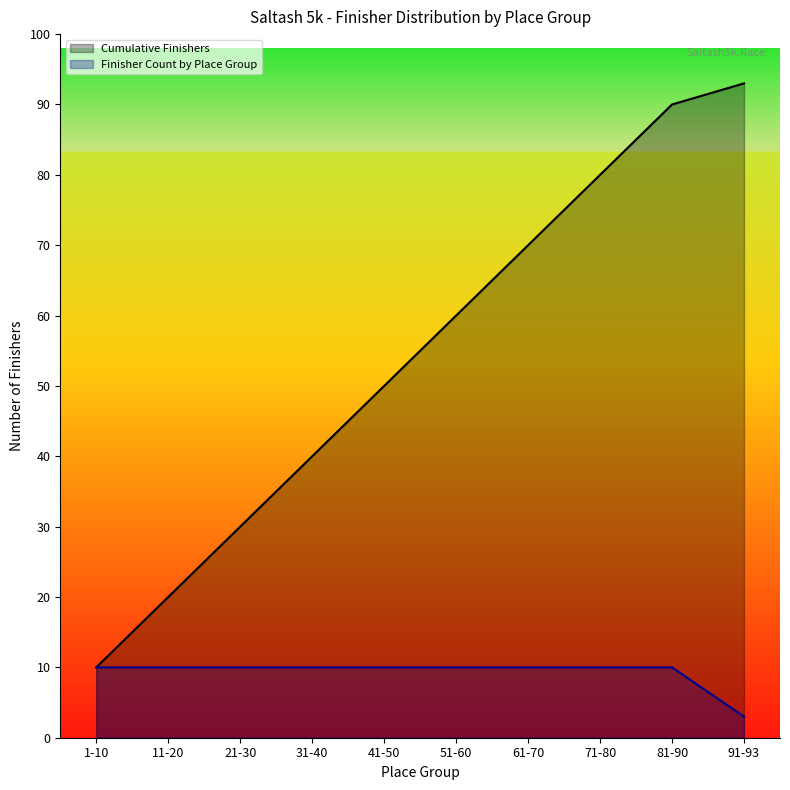

At which label does Cumulative Finishers first exceed 60?

61-70